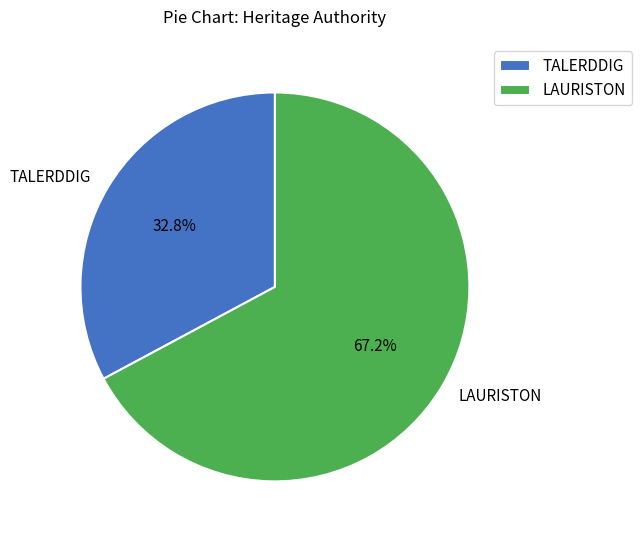

To the nearest percent, what is the difference between the largest and smallest slice percentages?

34%